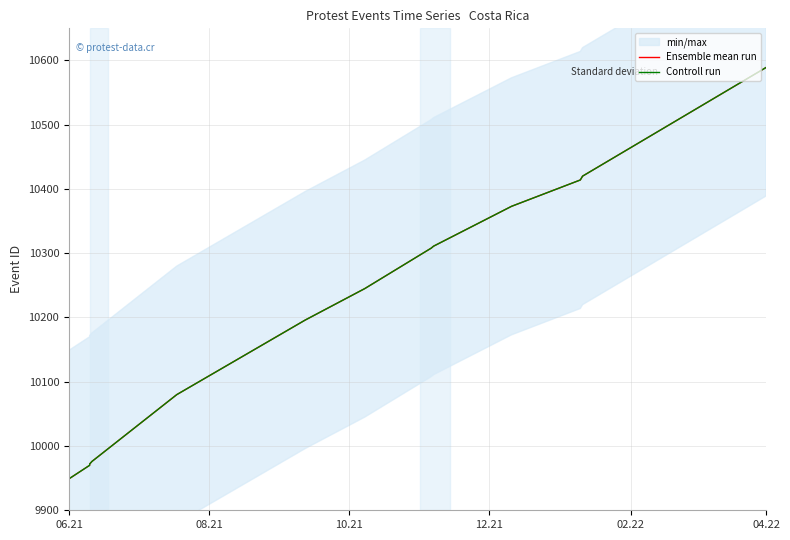

Read the Controll run value at 04.22, to the nearest 100.

10600